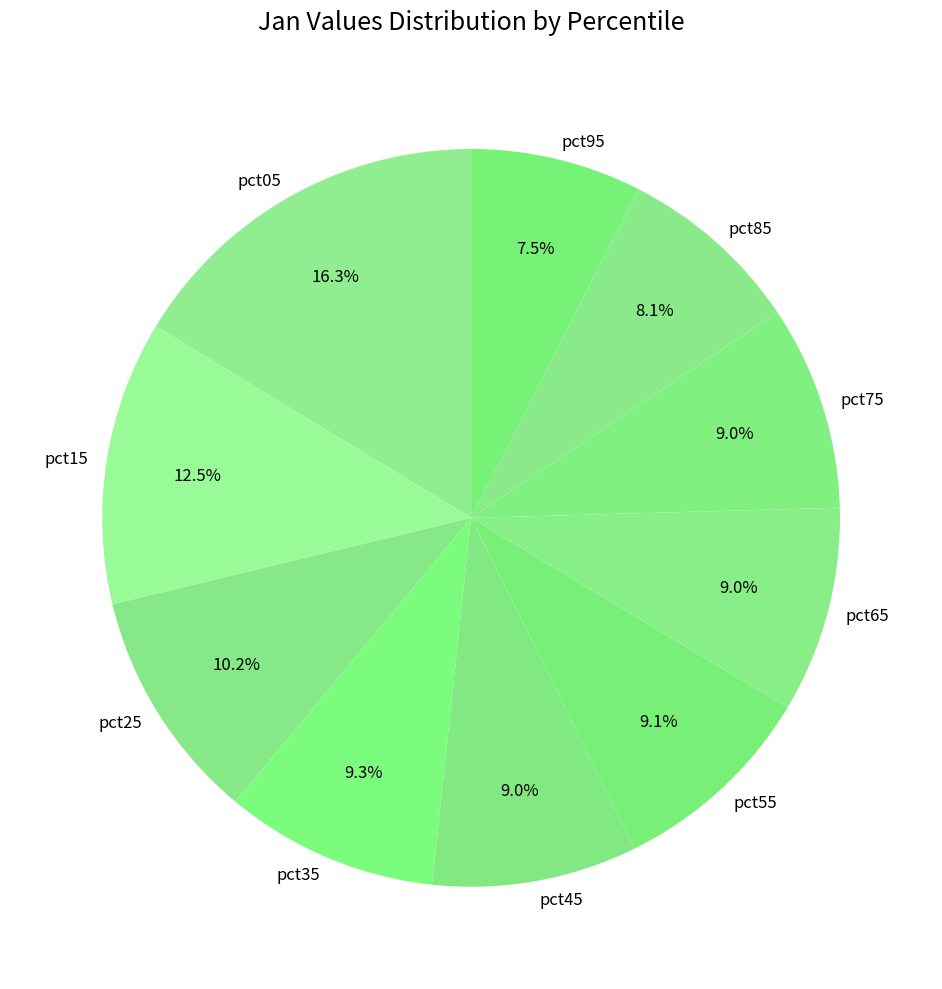

Count the number of slices in the pie.

10